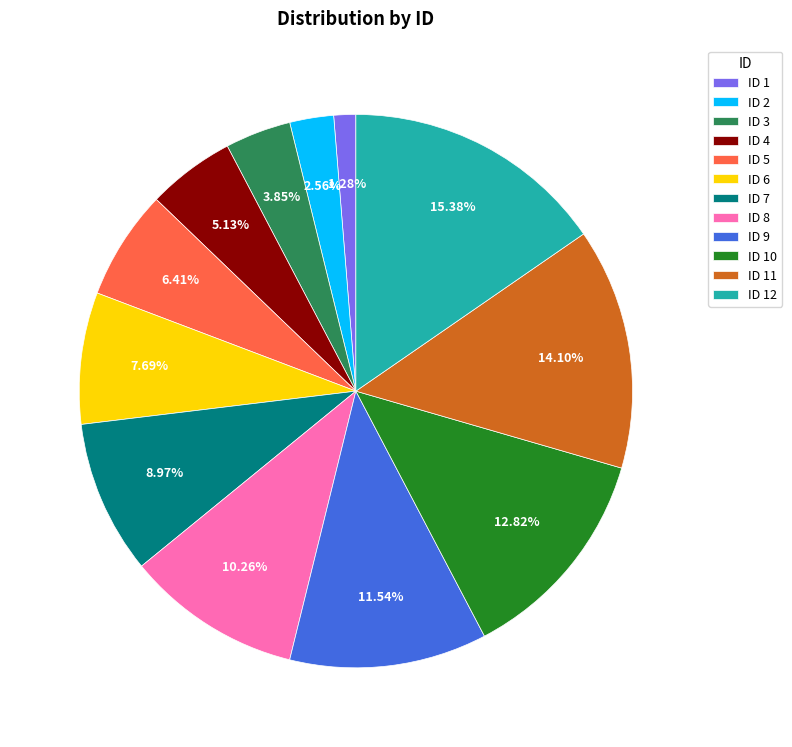

Is there any slice that represents more than half of the pie?

No